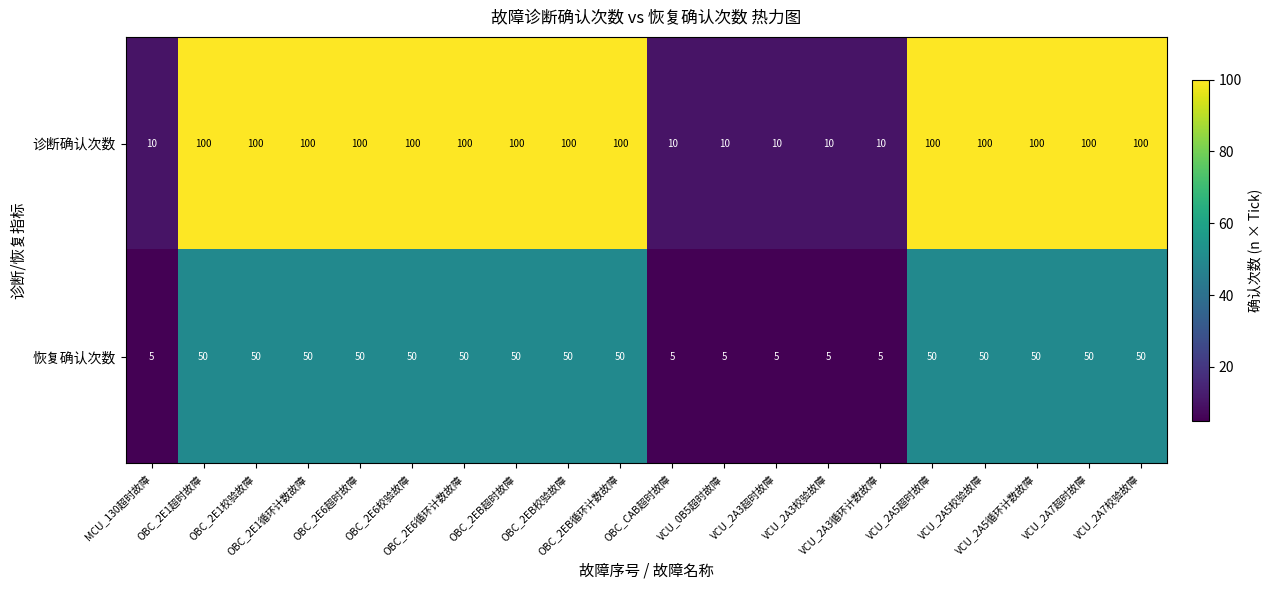

What is the smallest value displayed?

5